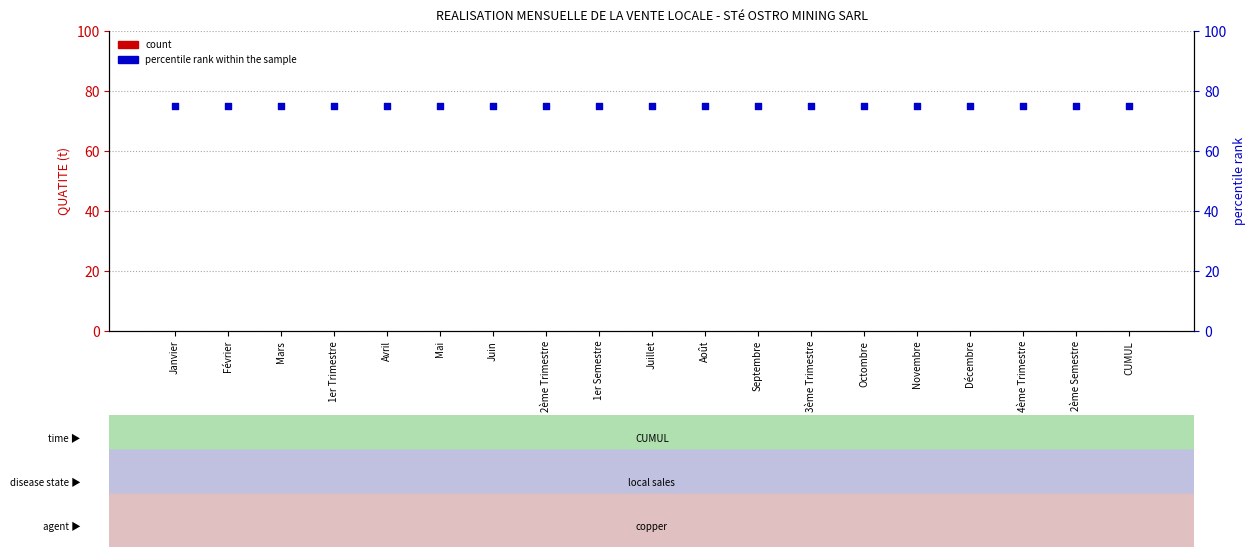

What is the total value across all series at Août?

75